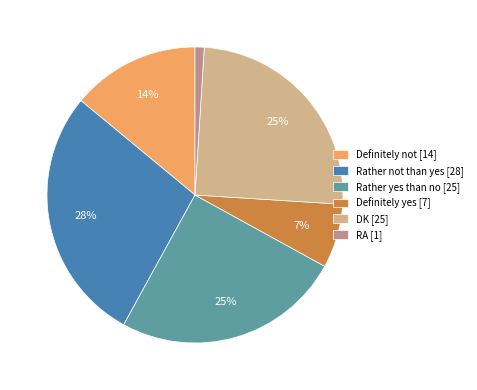

Is there any slice that represents more than half of the pie?

No